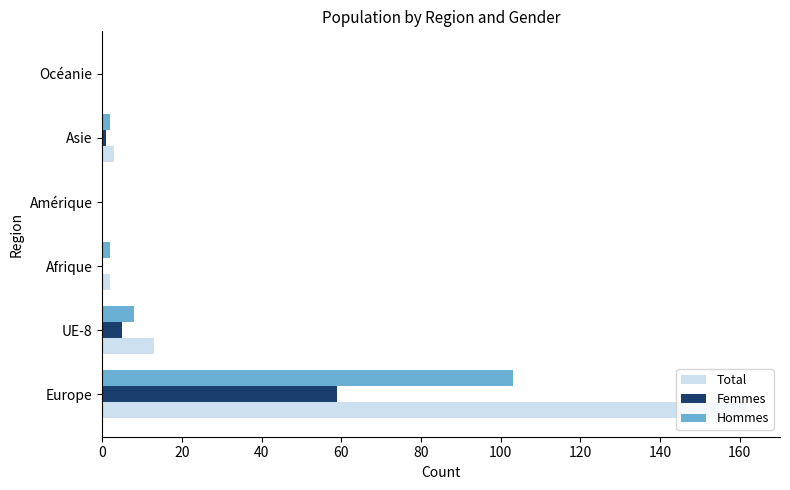

What is the maximum value shown in the chart?

162